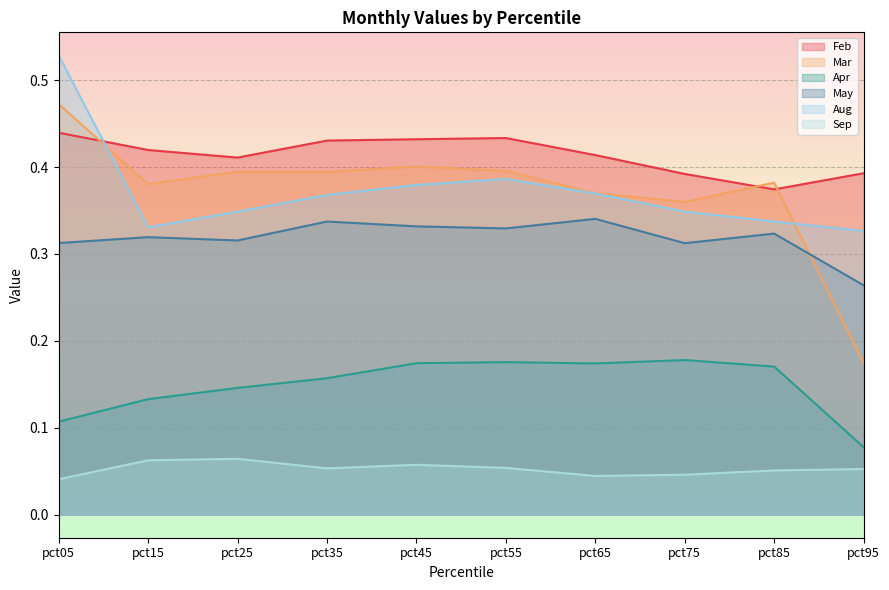

What is the average value of the Mar series?

0.4